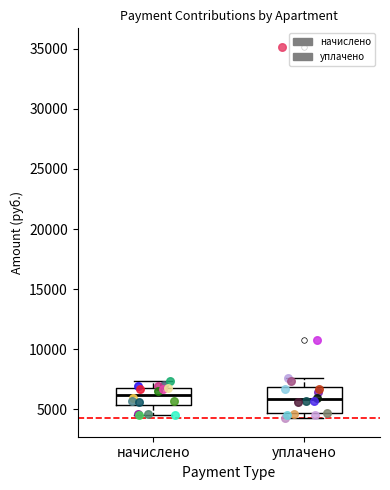

Comparing the boxes themselves (not the whiskers), which one is the tallest?

уплачено